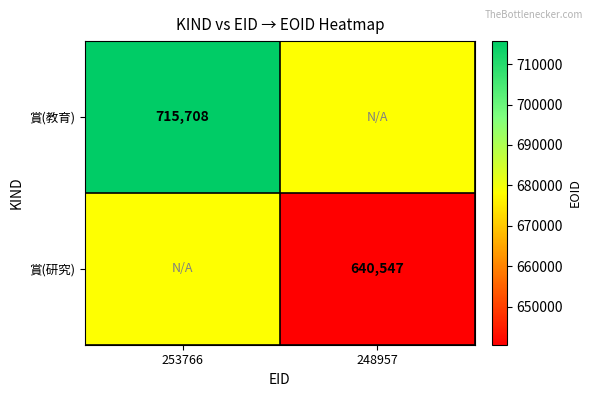

Is it true that 賞(教育) equals 1098502.8 at 253766?

False